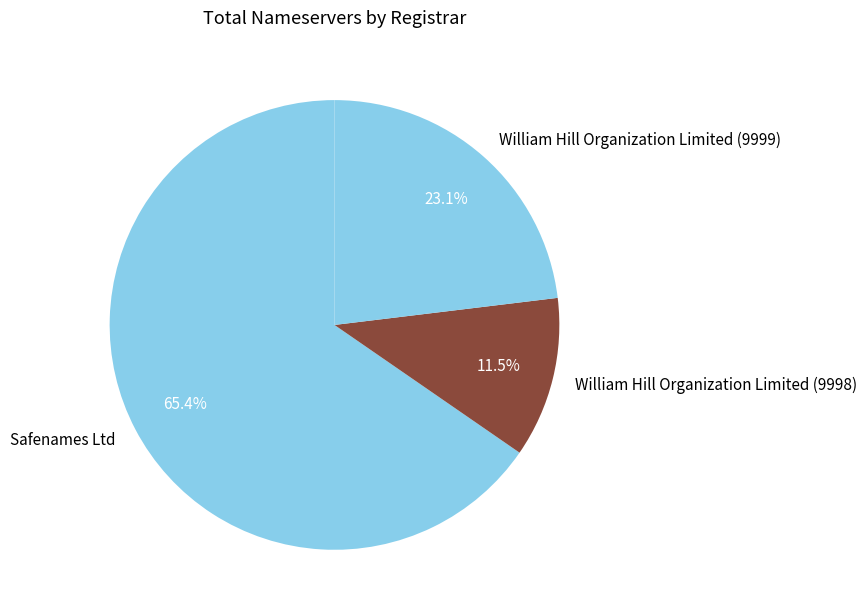

To the nearest percent, what is the difference between the William Hill Organization Limited (9998) and Safenames Ltd slice percentages?

54%